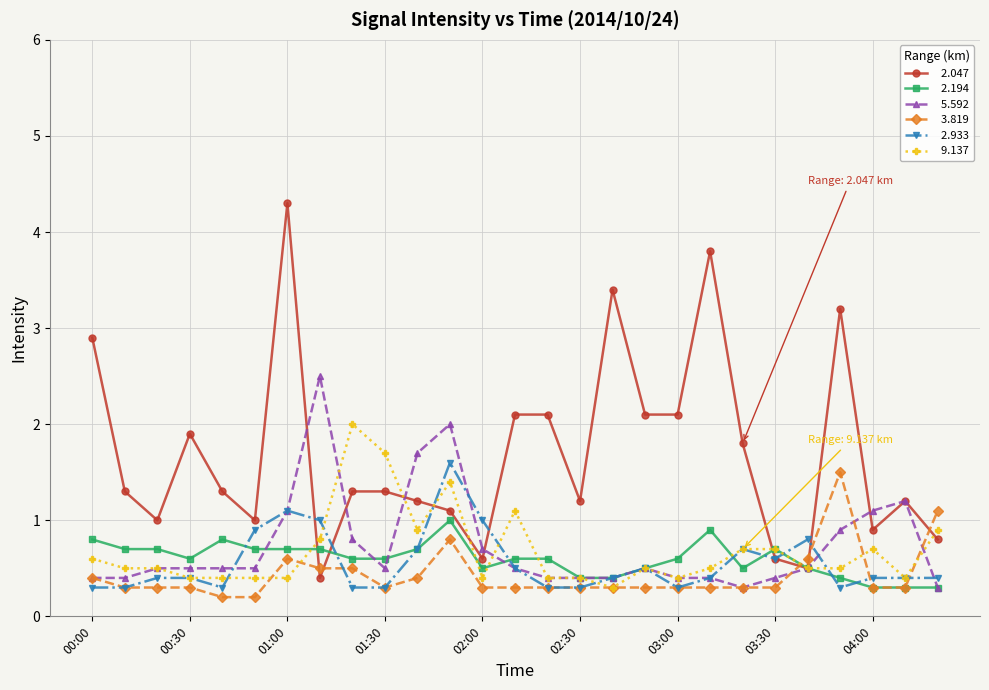

What is the greatest value displayed?

4.3